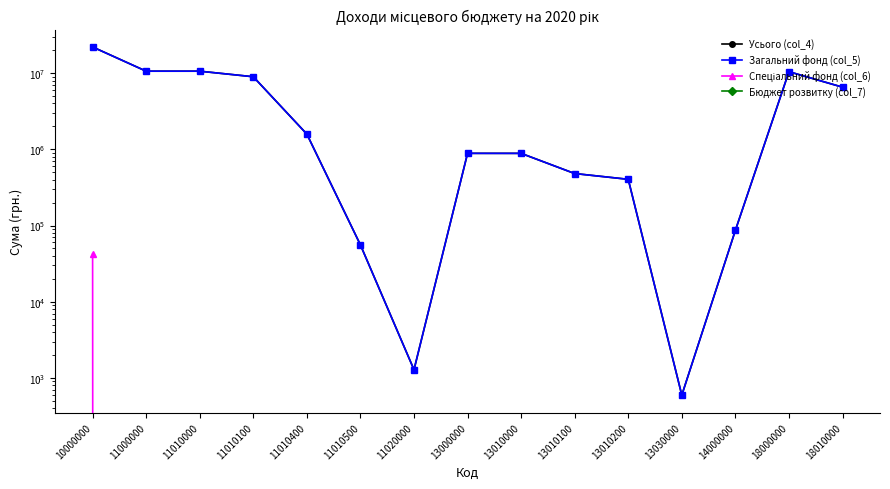

Between 10000000 and 11010000, which series saw the biggest shift?

Усього (col_4)